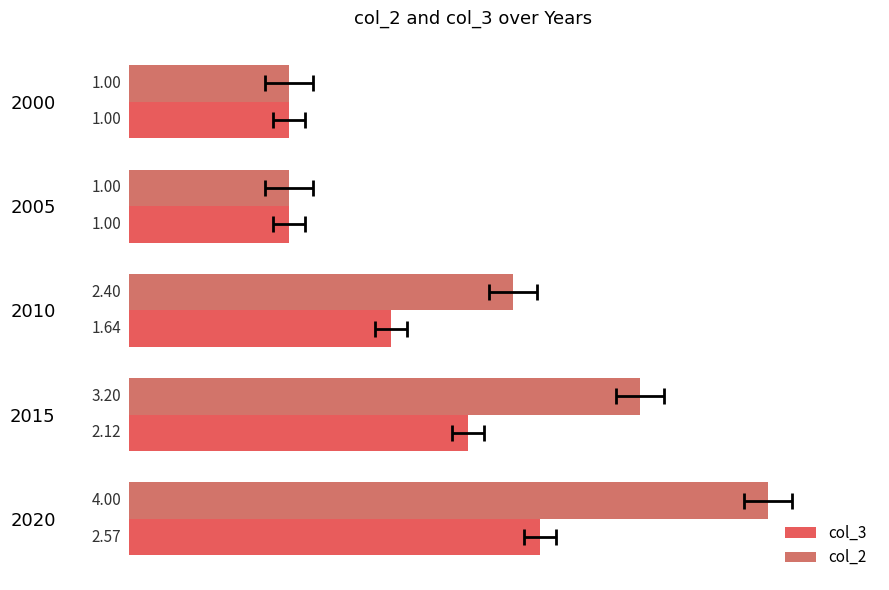

The value of col_2 at 2000 is 1.0. True or false?

True